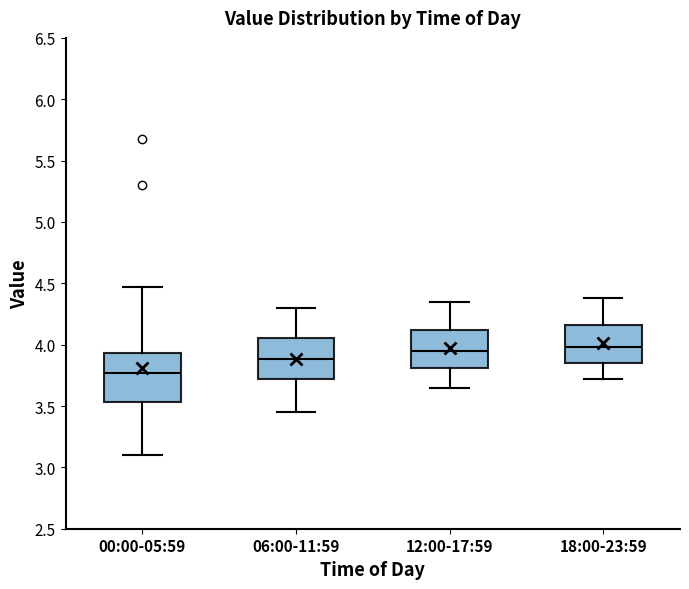

Where does the lower whisker of the box for 18:00-23:59 end on the y-axis? The values are not printed on the chart, so give them approximately, as read against the axis.

3.70